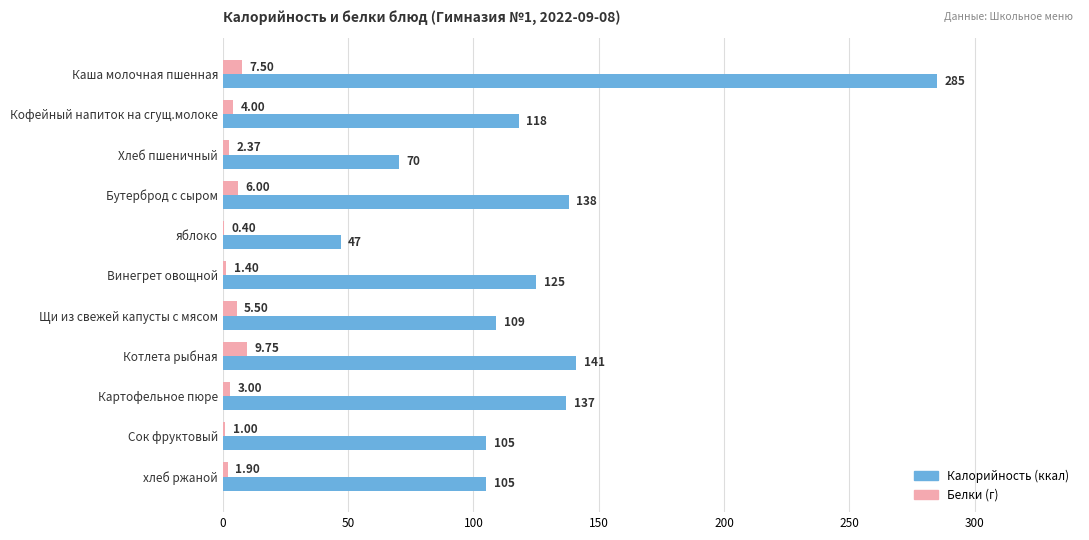

Which label corresponds to the largest value in the chart?

Каша молочная пшенная